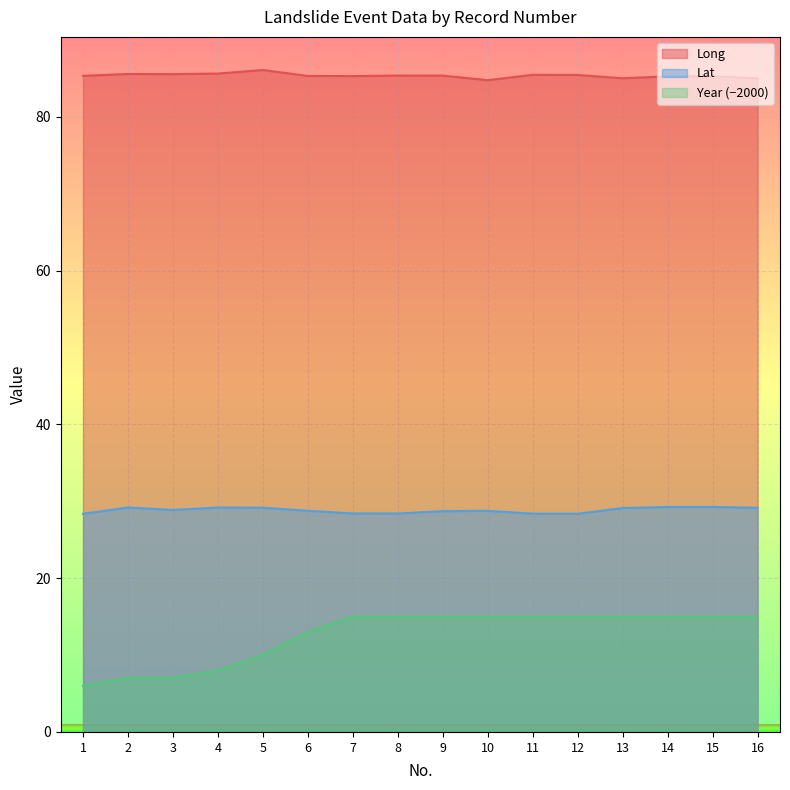

What is the sum of all Lat values?

461.4